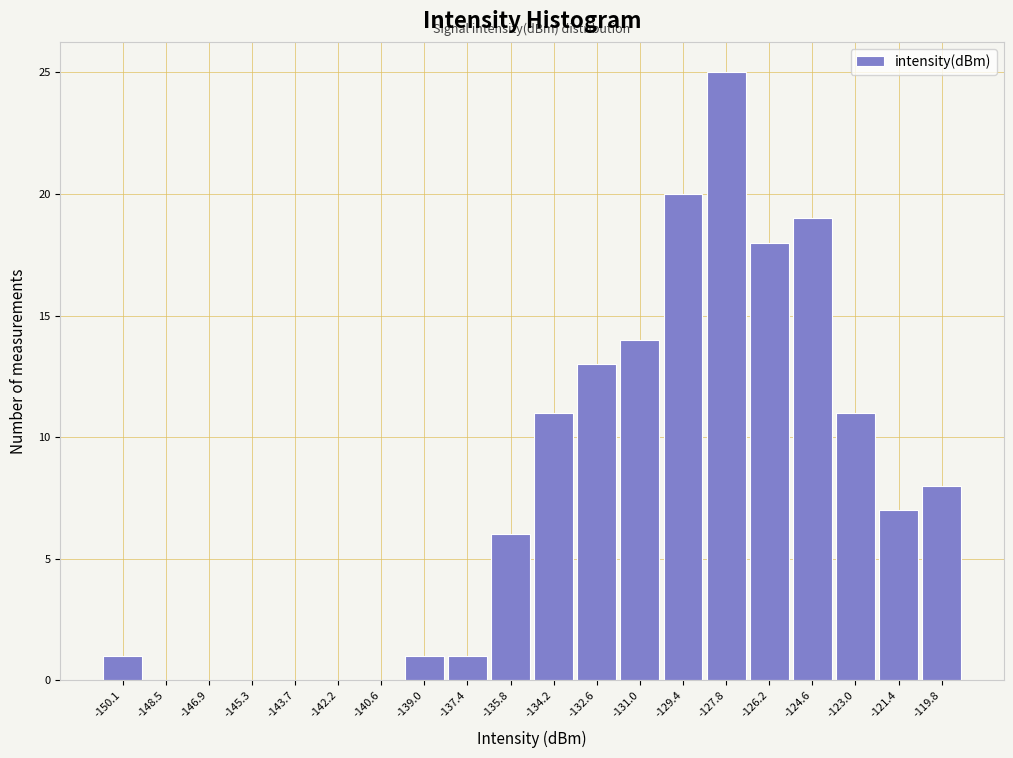

Reading left to right, transcribe this chart: for each bar, give the range it covers on the x-axis and its height. Neither the bar edges nor the heights are printed on the chart, so give them approximately, as read against the axes.

-151.0 to -149.4: 1
-149.4 to -147.8: 0
-147.8 to -146.2: 0
-146.2 to -144.6: 0
-144.6 to -143.0: 0
-143.0 to -141.4: 0
-141.4 to -139.8: 0
-139.8 to -138.2: 1
-138.2 to -136.6: 1
-136.6 to -135.0: 6
-135.0 to -133.4: 11
-133.4 to -131.8: 13
-131.8 to -130.2: 14
-130.2 to -128.6: 20
-128.6 to -127.0: 25
-127.0 to -125.4: 18
-125.4 to -123.8: 19
-123.8 to -122.2: 11
-122.2 to -120.6: 7
-120.6 to -119.0: 8